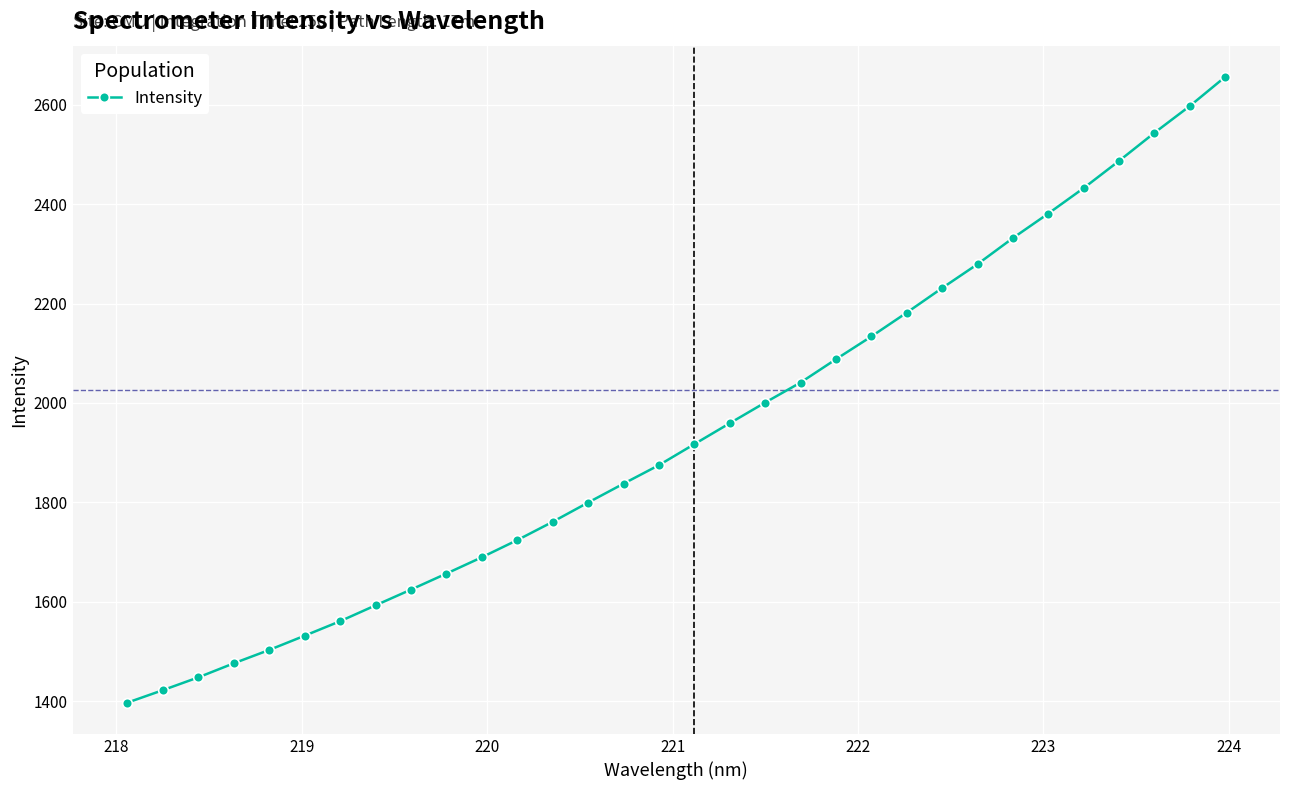

What is the greatest value displayed?

2656.3